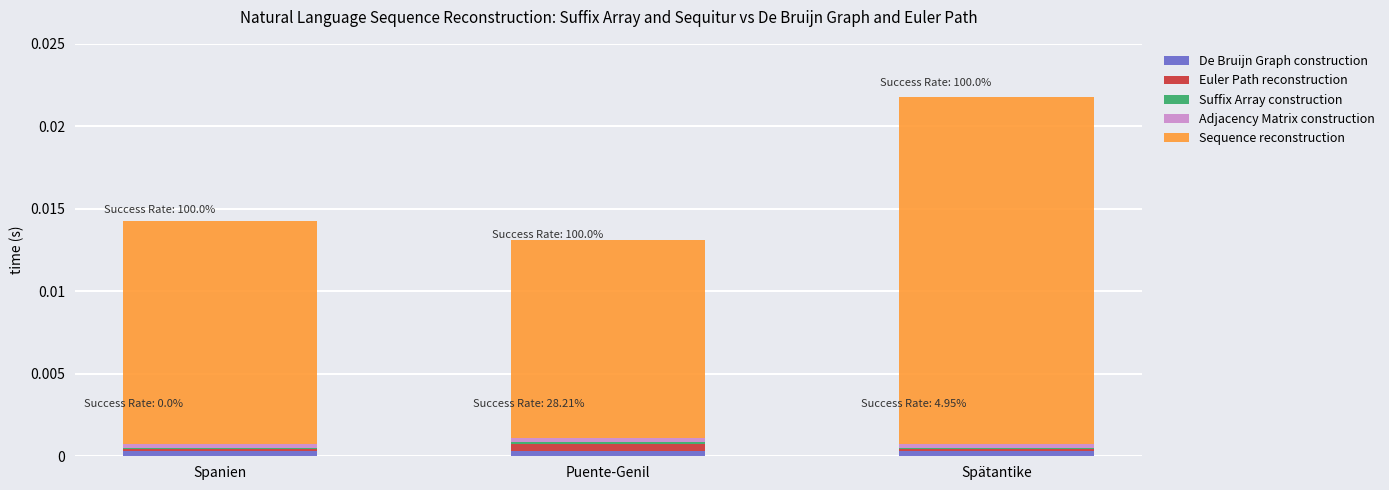

At which category is the sum across all series the highest?

Spätantike